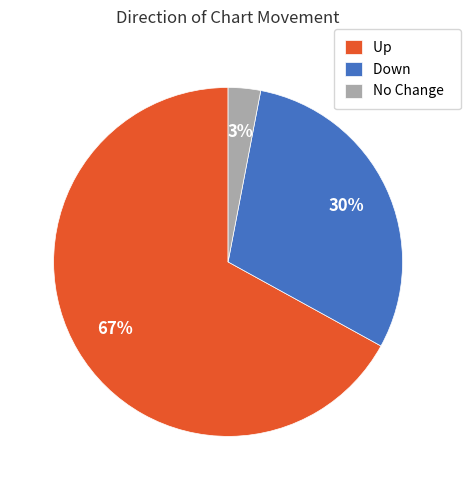

Which category accounts for the majority?

Up